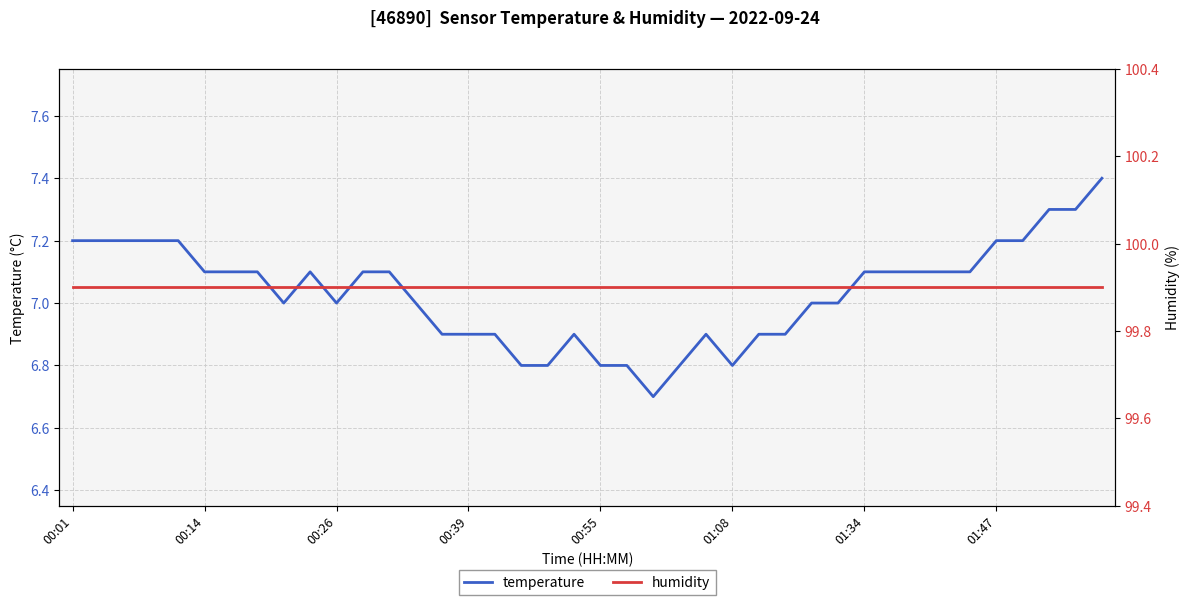

Which series changed the most between 12 and 32?

temperature